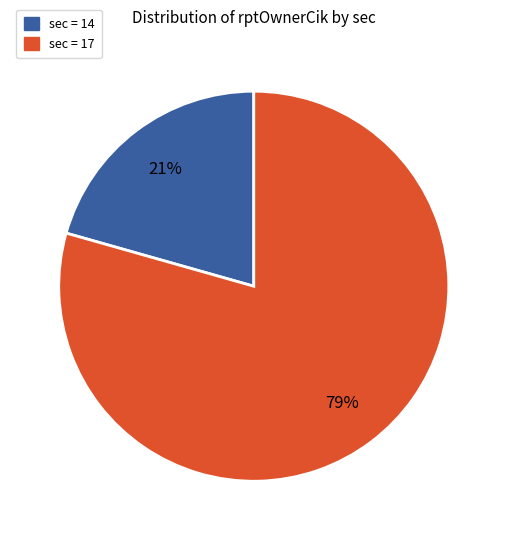

Is there a majority slice in this chart?

Yes